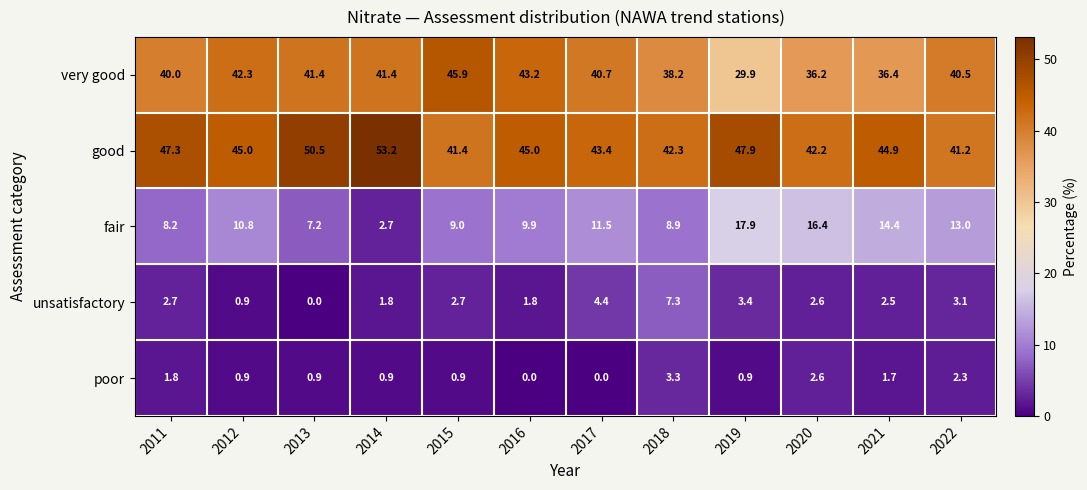

What is the total value across all series at 2019?

100.0